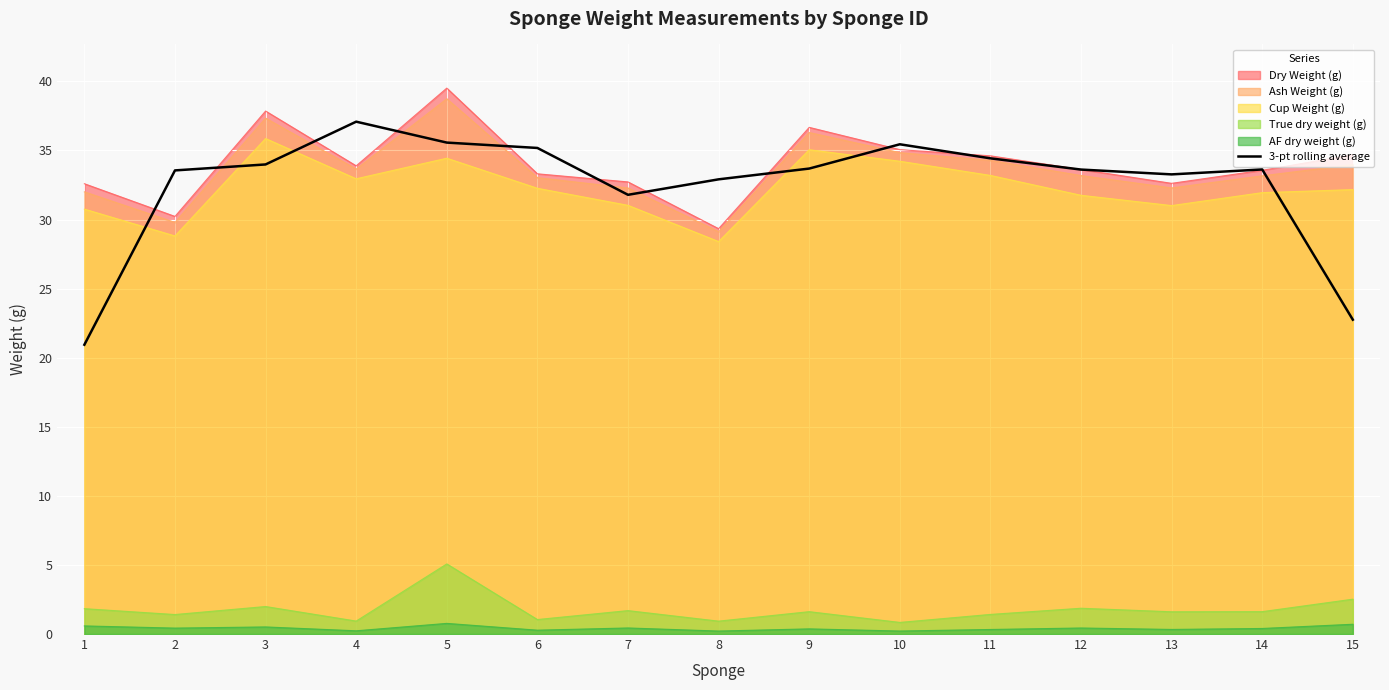

What is the difference between the second highest and second lowest values?

12.8